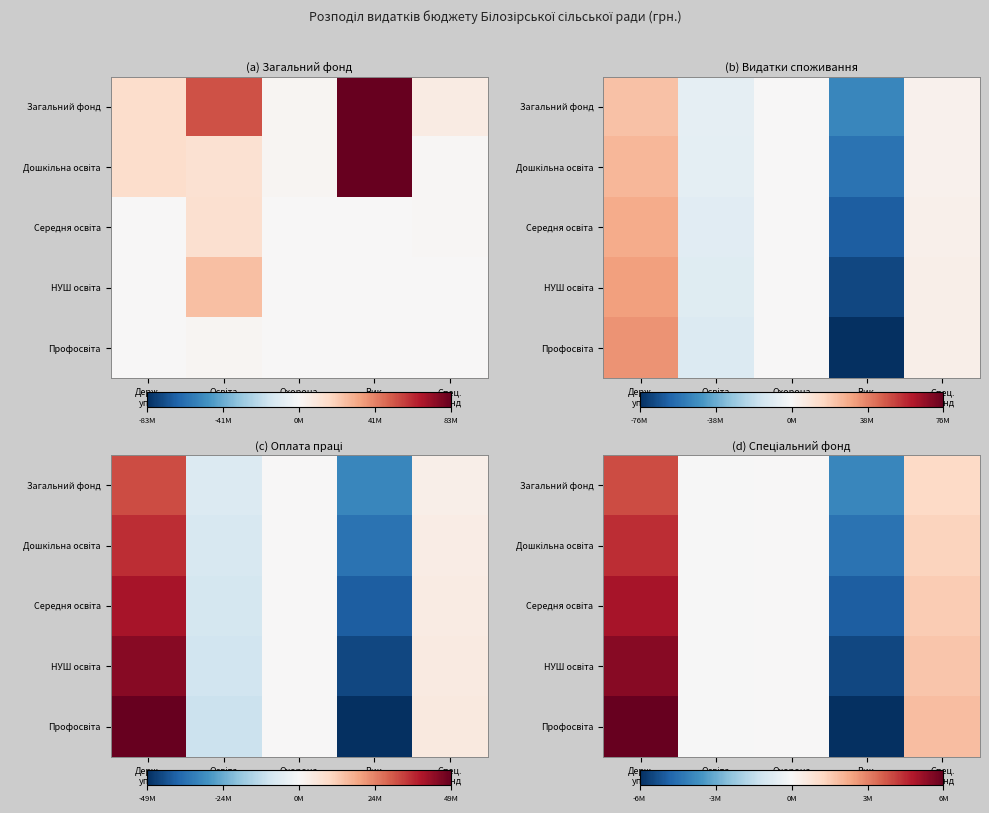

List the series in order of their peak value, highest first.

Профосвіта, НУШ освіта, Середня освіта, Дошкільна освіта, Загальний фонд